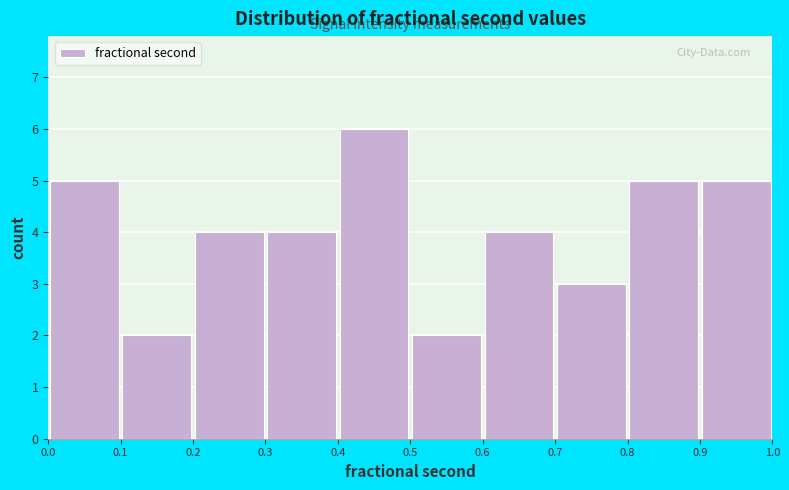

Reading left to right, transcribe this chart: for each bar, give the range it covers on the x-axis and its height. The values are not printed on the chart, so give them approximately, as read against the axis.

0.0 to 0.1: 5
0.1 to 0.2: 2
0.2 to 0.3: 4
0.3 to 0.4: 4
0.4 to 0.5: 6
0.5 to 0.6: 2
0.6 to 0.7: 4
0.7 to 0.8: 3
0.8 to 0.9: 5
0.9 to 1.0: 5